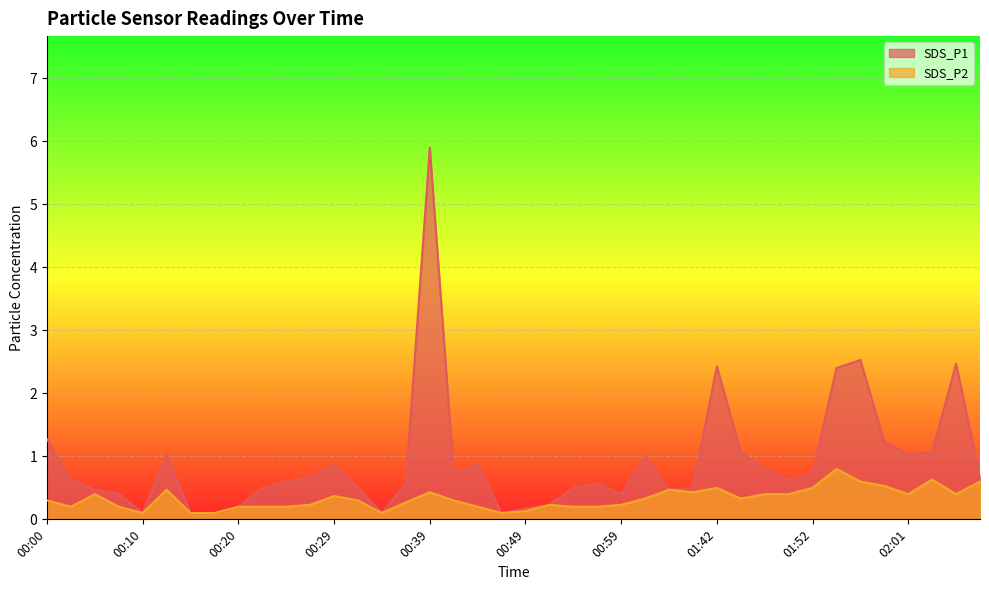

True or false: SDS_P2 and SDS_P1 intersect in this chart.

False